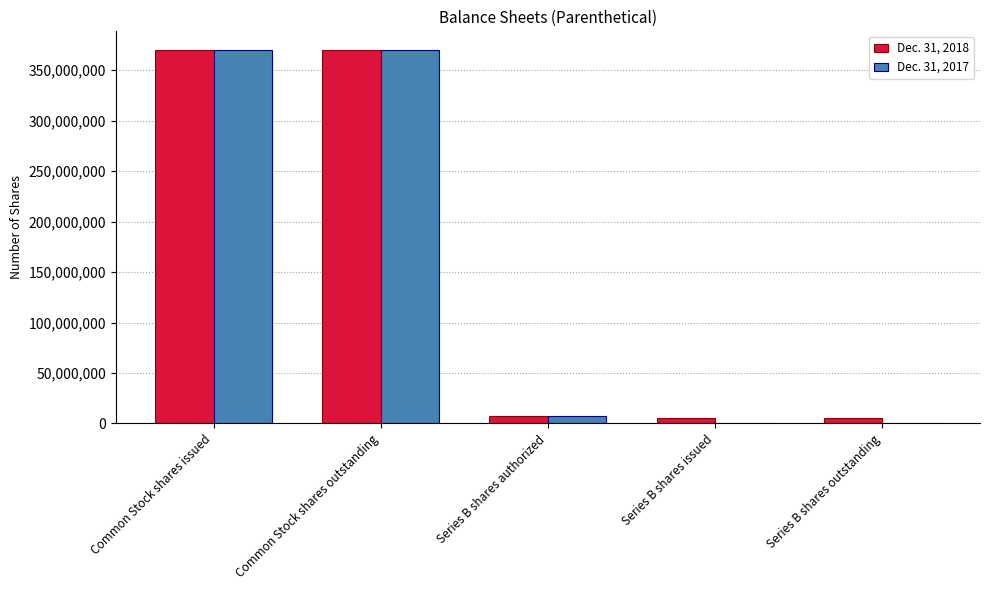

What is the total value across all series at Common Stock shares outstanding?

739683330